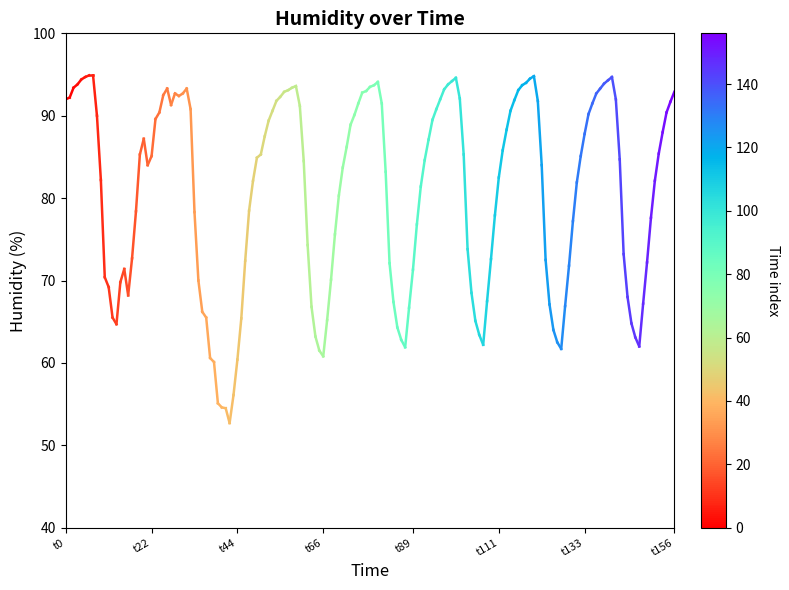

What is the value of the 1st point from the left?

92.0